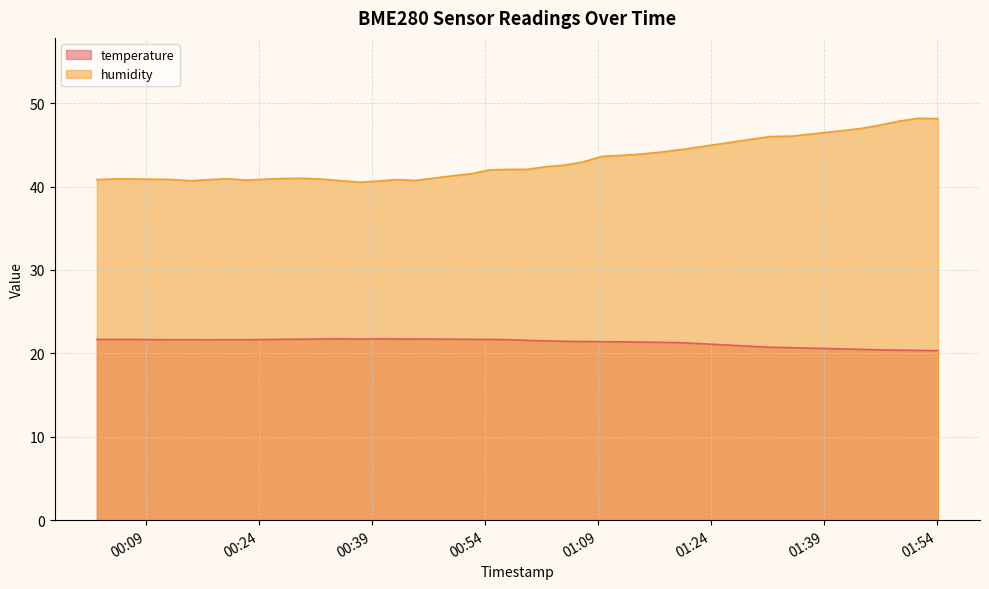

Which series has the largest range (max minus min)?

humidity